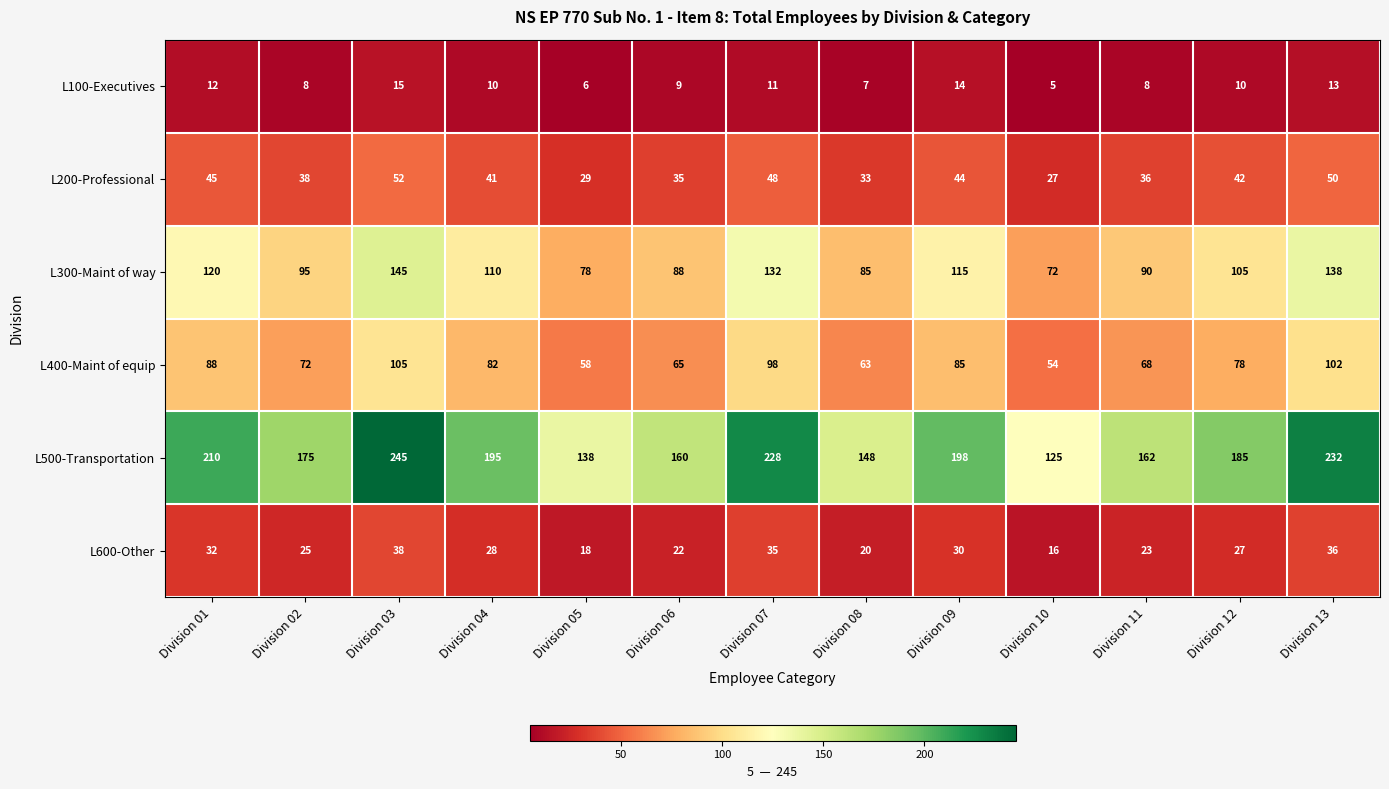

At how many categories does at least one series exceed 212?

3